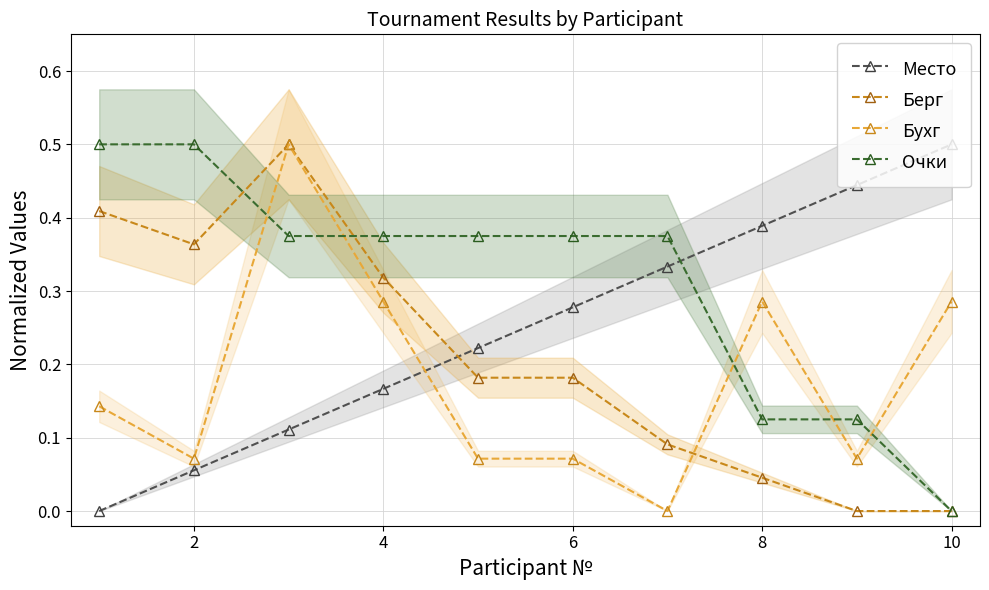

What is the total value across all series at 2?

1.0